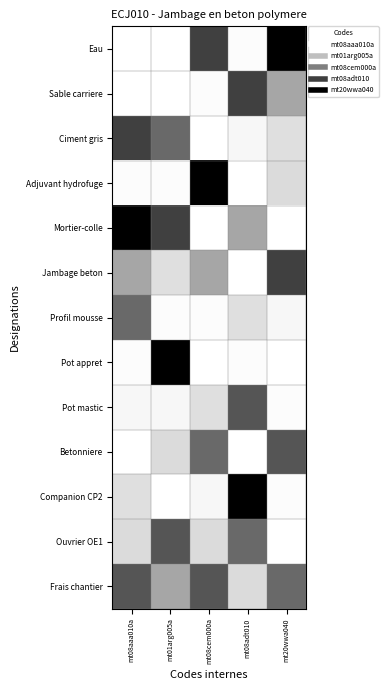

At how many categories does at least one series exceed 0?

5